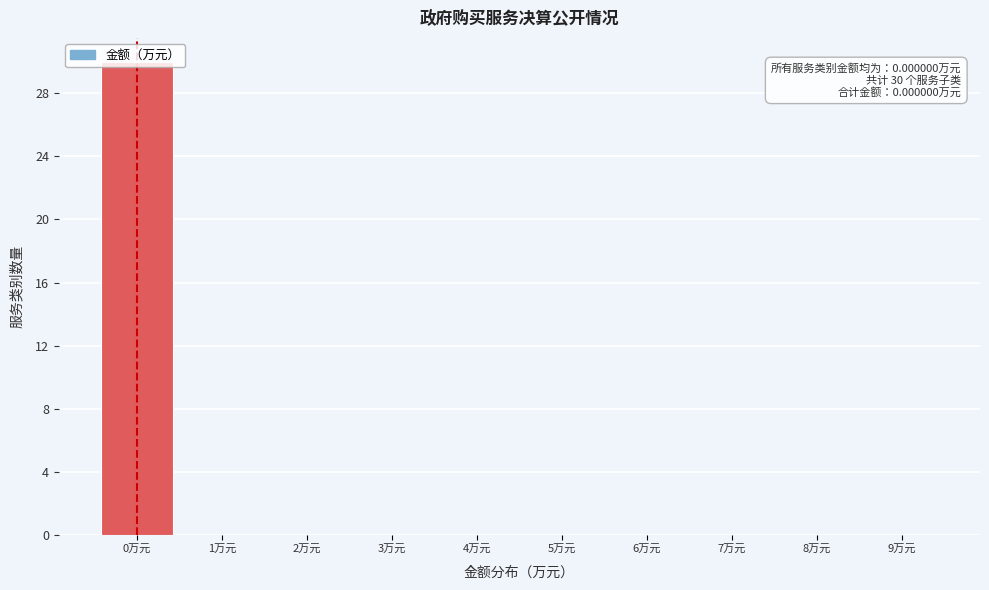

Which range on the x-axis has the tallest bar?

-0.5 to 0.5